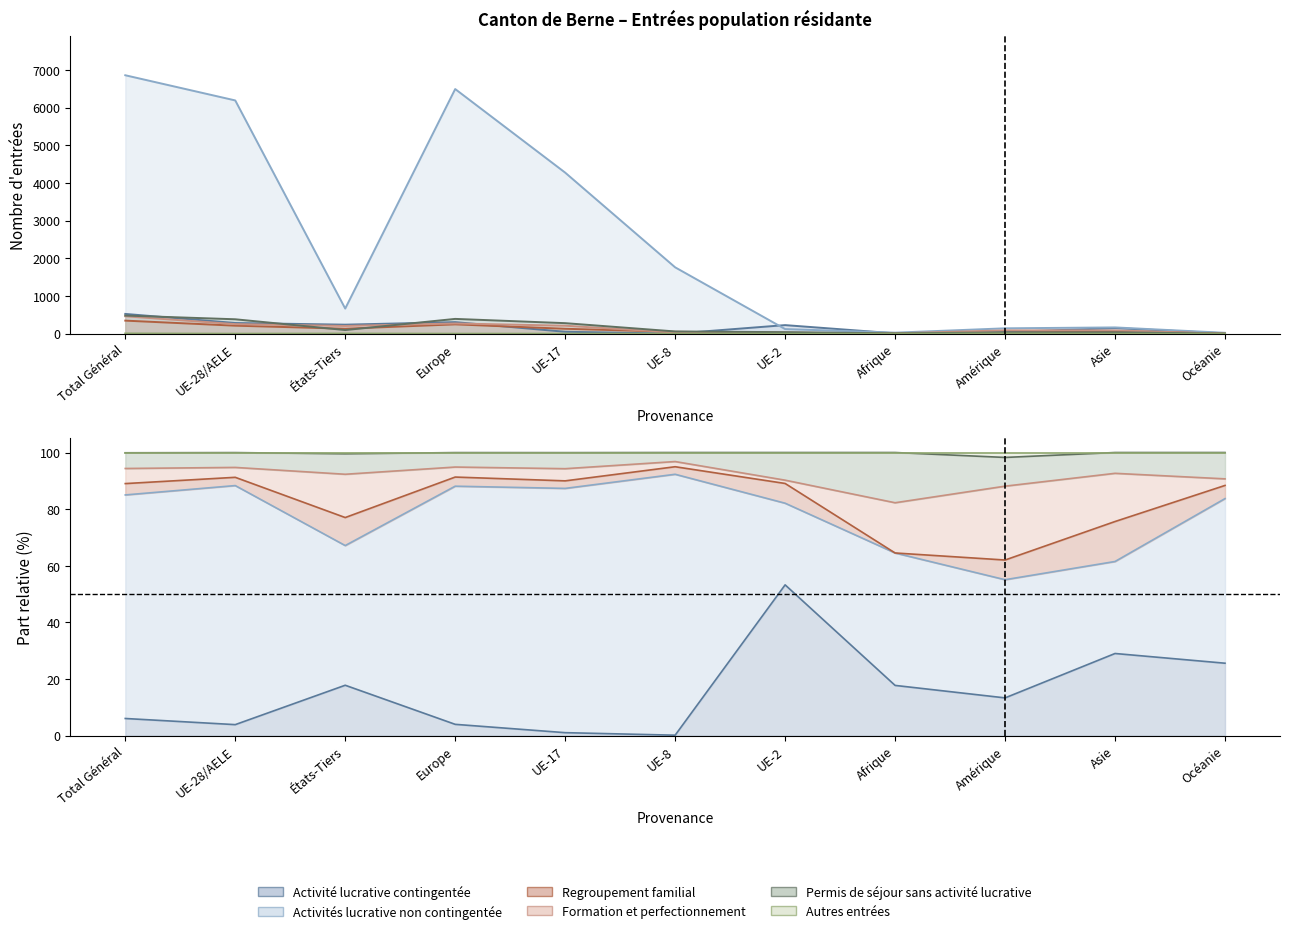

Which series has the widest spread of values?

Activités lucrative non contingentée